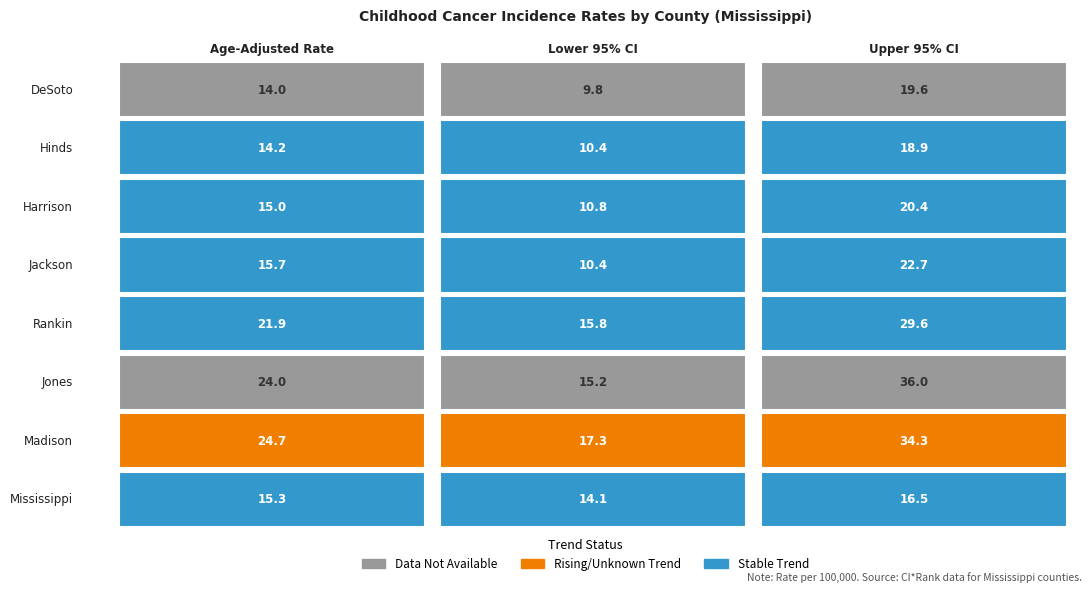

At which category is the sum across all series the highest?

Upper 95% CI